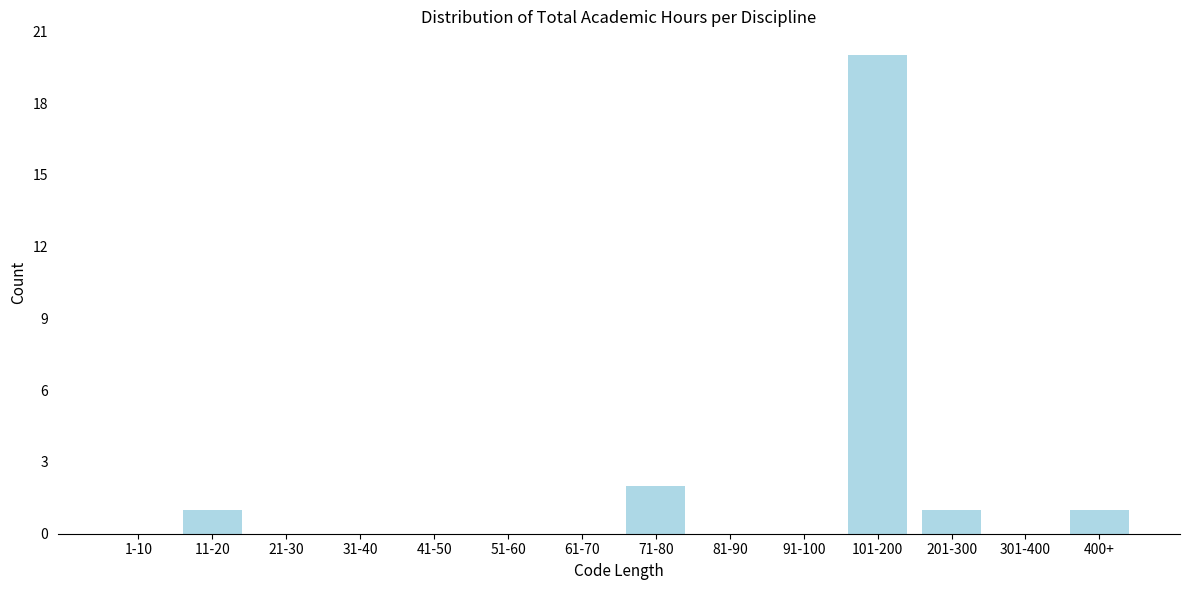

Reading left to right, what are all the values shown in this chart?

1-10=0	11-20=1	21-30=0	31-40=0	41-50=0	51-60=0	61-70=0	71-80=2	81-90=0	91-100=0	101-200=20	201-300=1	301-400=0	400+=1